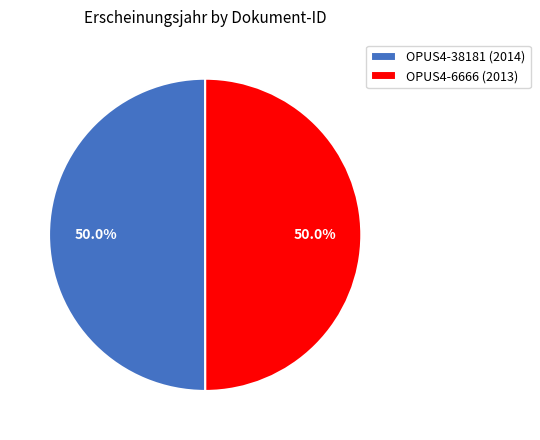

Approximately how many times larger is the value at OPUS4-38181 (2014) compared to OPUS4-6666 (2013)?

1.0